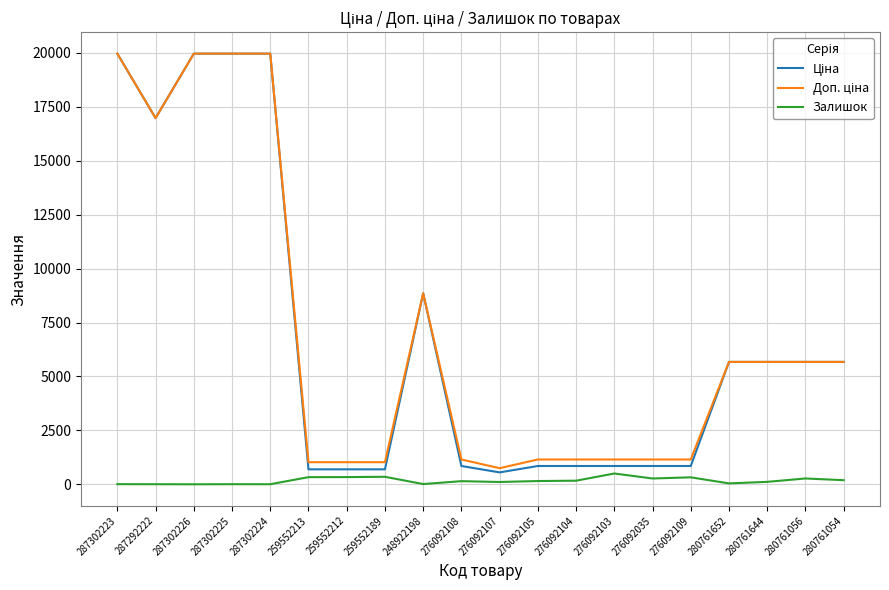

What is the maximum value shown in the chart?

19964.2